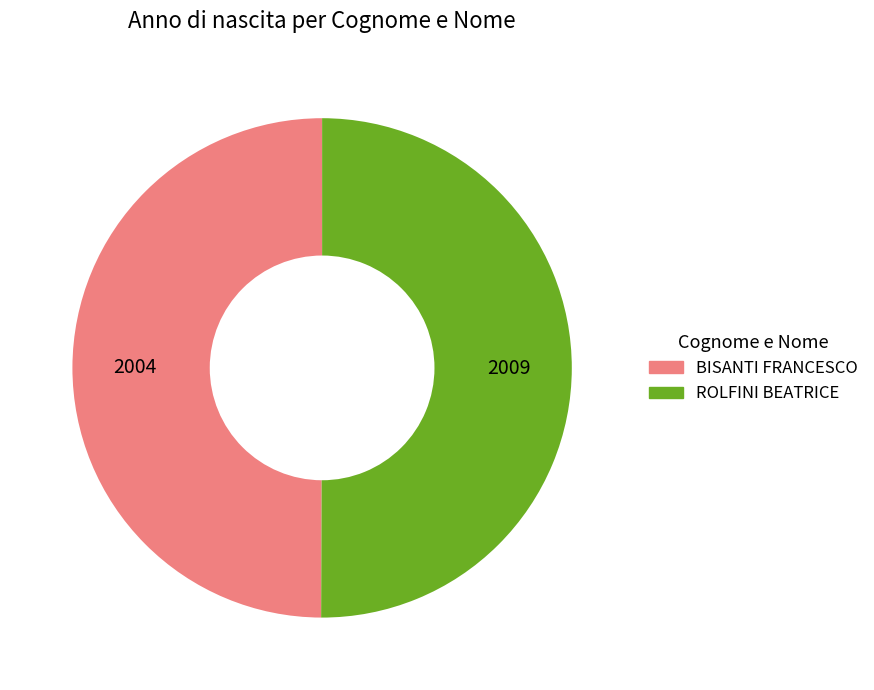

The ROLFINI BEATRICE slice represents 39% of the pie. True or false?

False